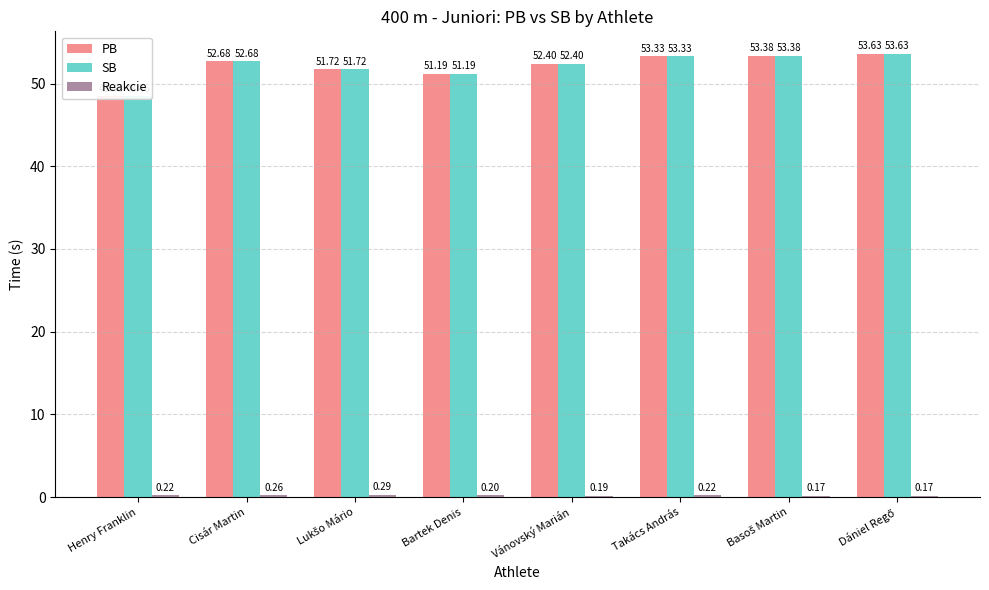

What is the value of the SB bar at the 8th from the left?

53.6